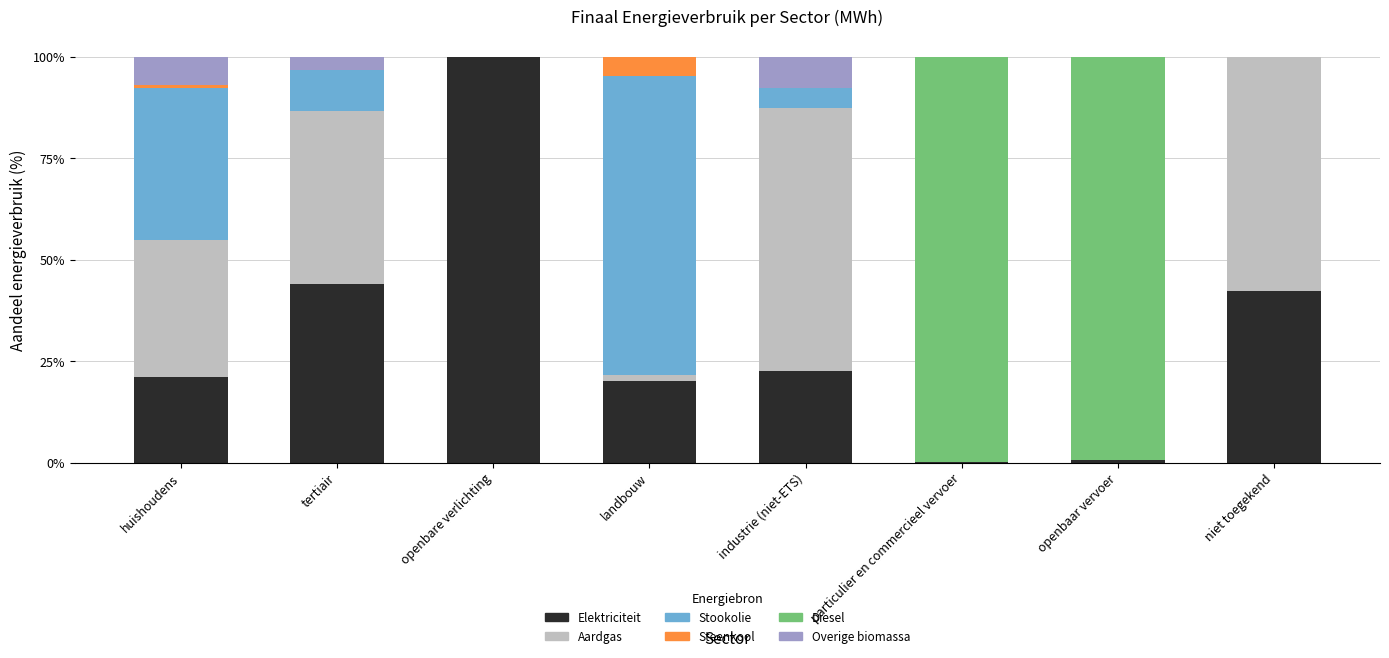

What is the maximum value for Elektriciteit?

100.0